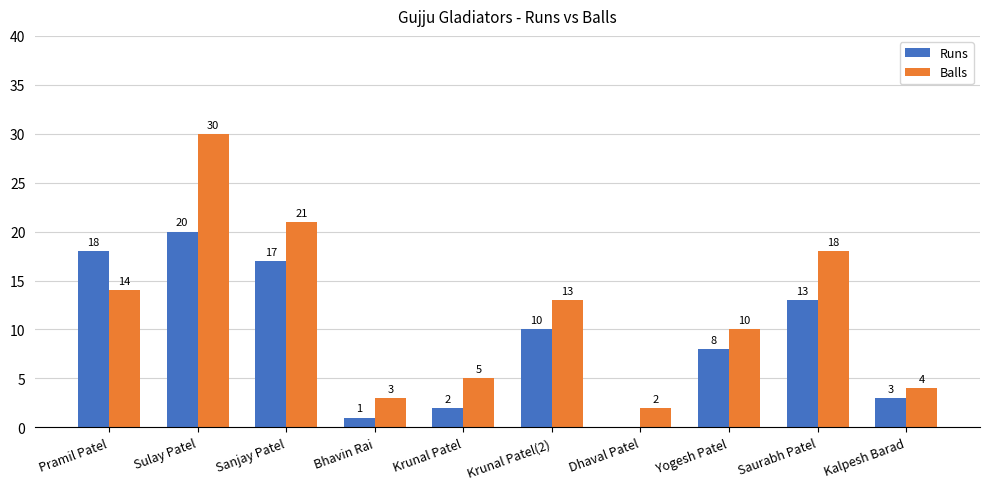

What is the greatest value displayed?

30